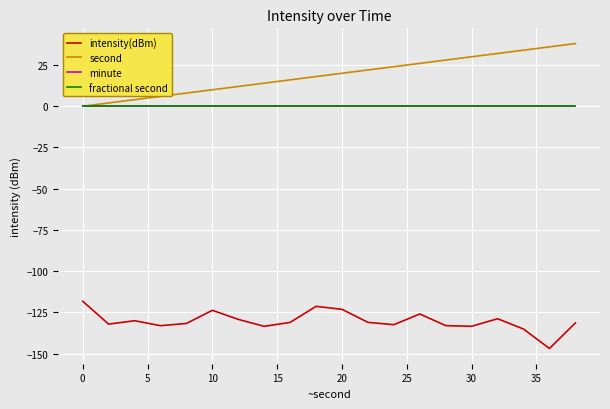

Does the chart have visible grid lines?

Yes